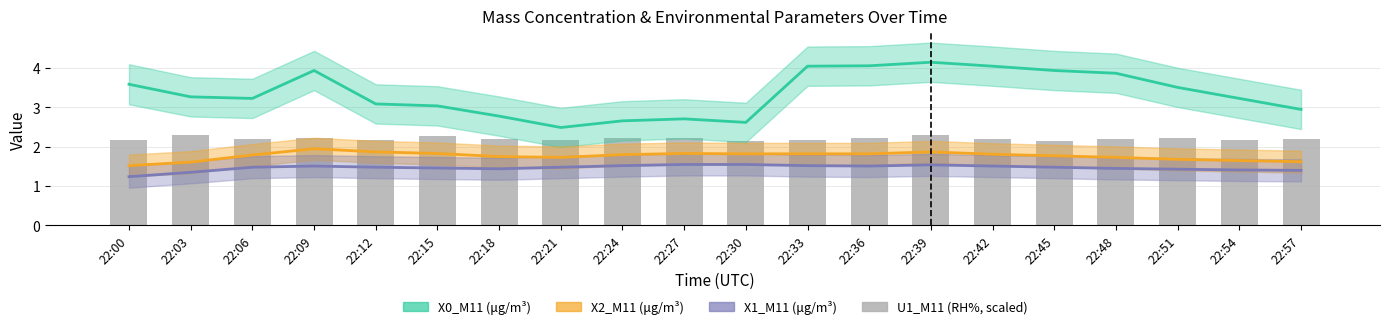

What is the total value across all series at 22:39?

9.9